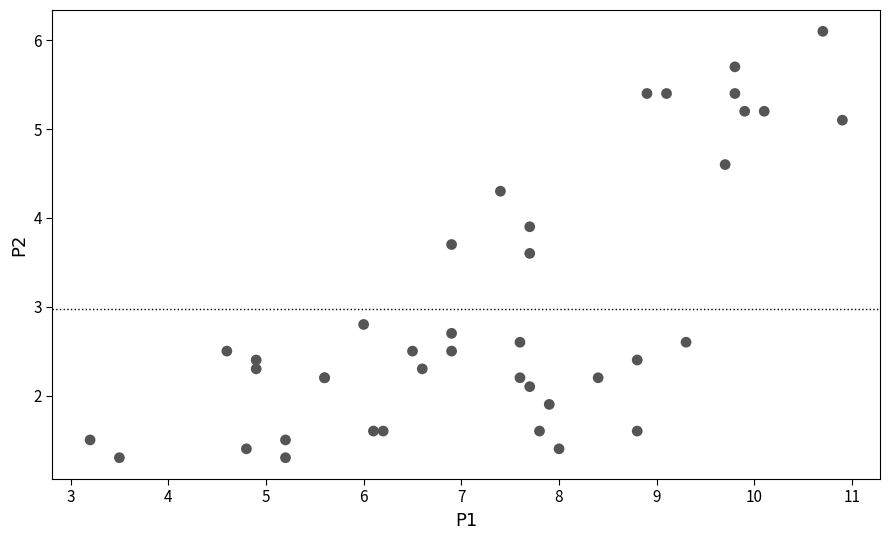

What Y value in the scatter plot is closest to 3?

2.8